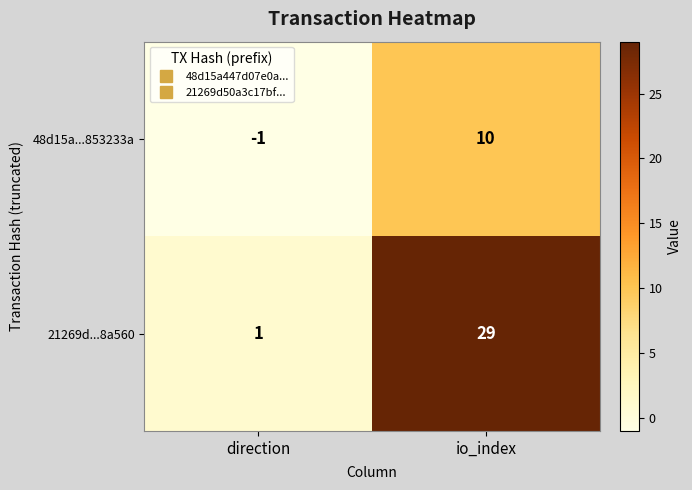

At direction, list the series in order from smallest to largest.

48d15a...853233a, 21269d...8a560